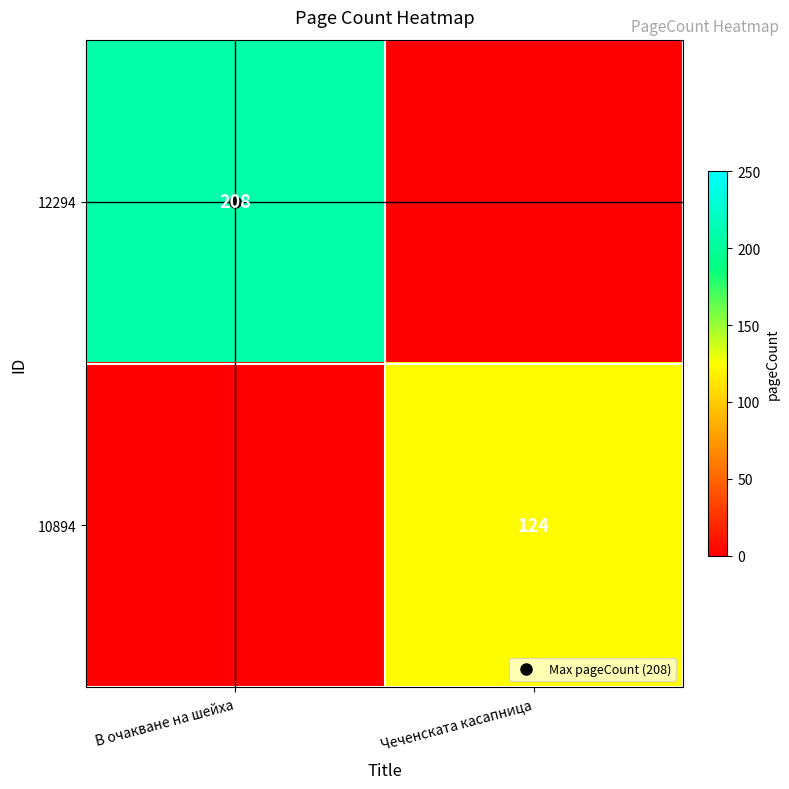

Rank the series by their maximum value, from lowest to highest.

10894, 12294